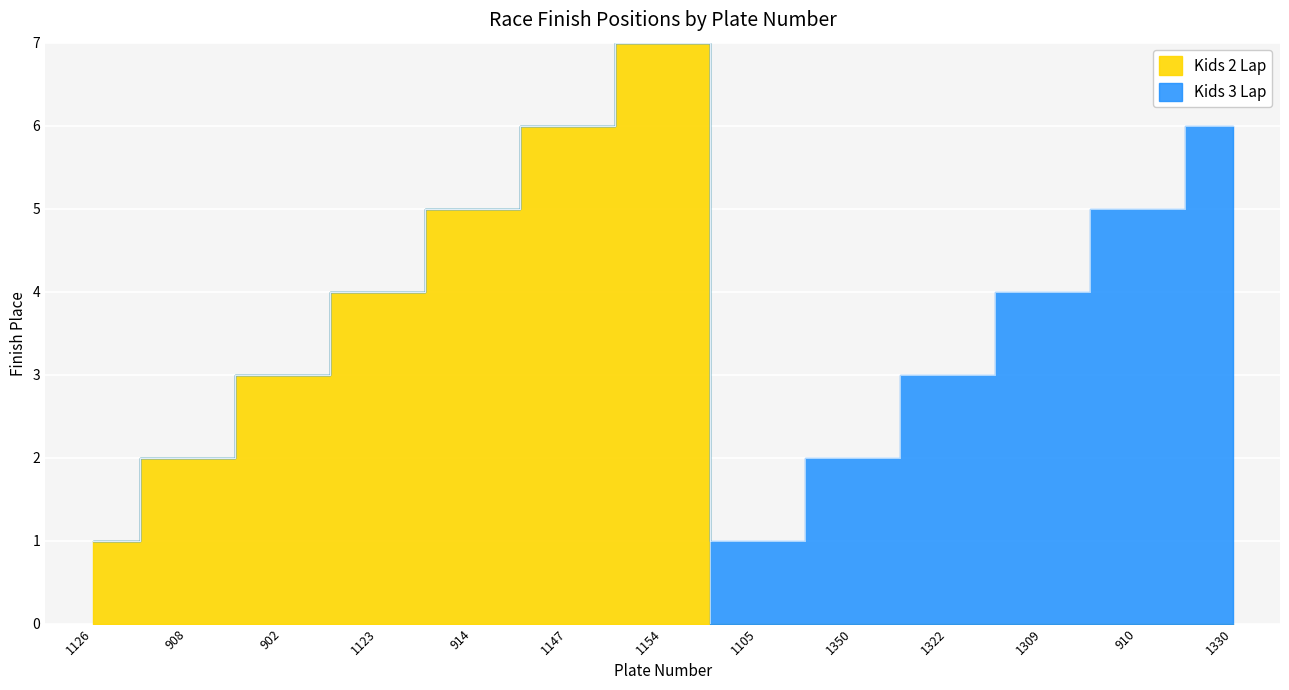

True or false: the data shows 0 at 1105.

True